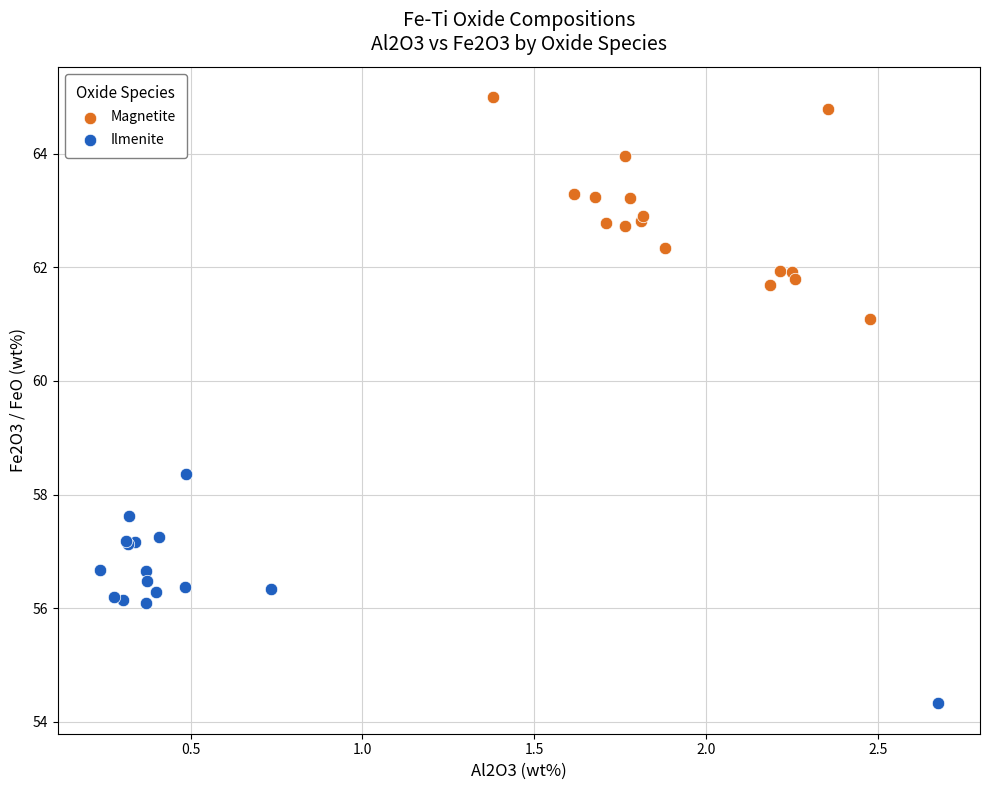

Which series reaches the maximum Y coordinate?

Magnetite